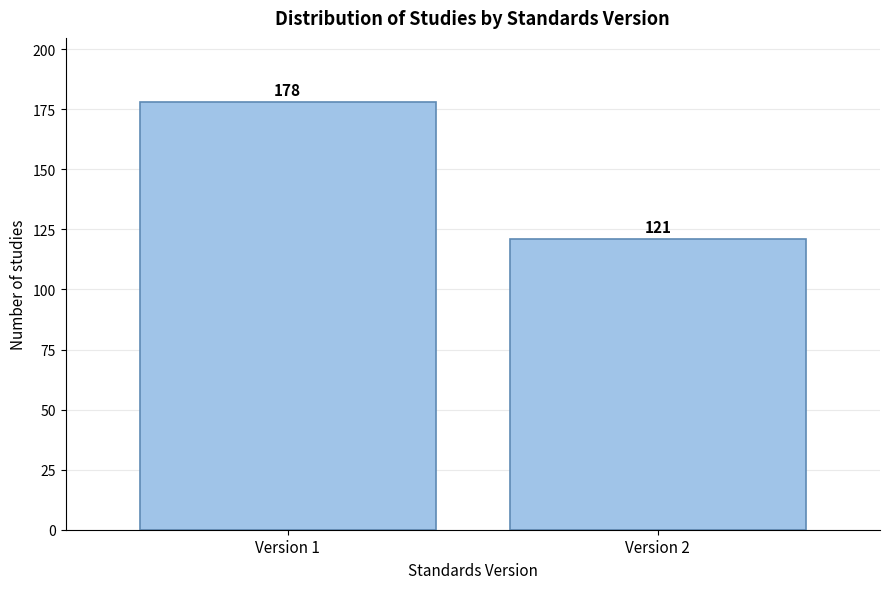

Reading left to right, extract all data points from this chart.

178	121